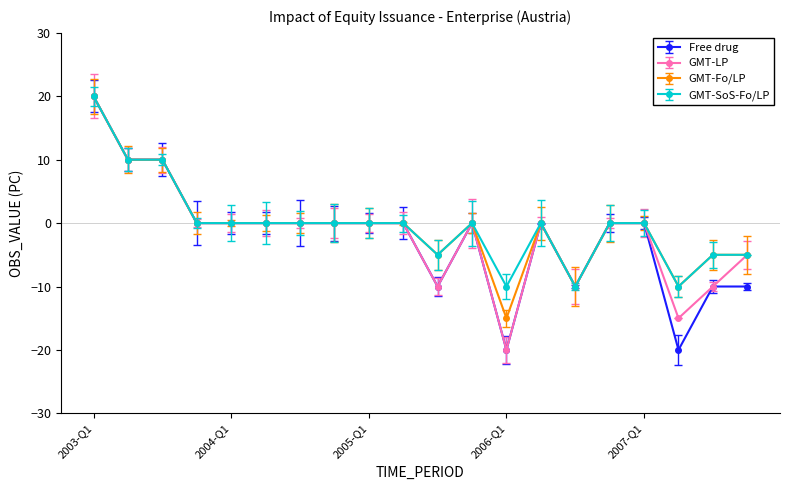

True or false: GMT-SoS-Fo/LP has more than 0 interior local peaks.

True